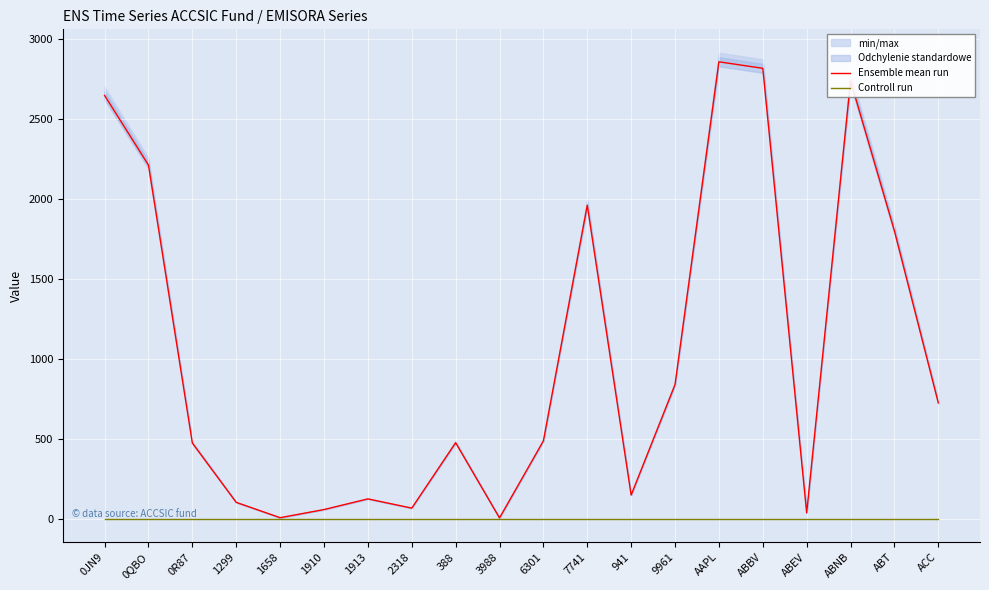

True or false: Ensemble mean run has a value of 840.9 at 9961.

True